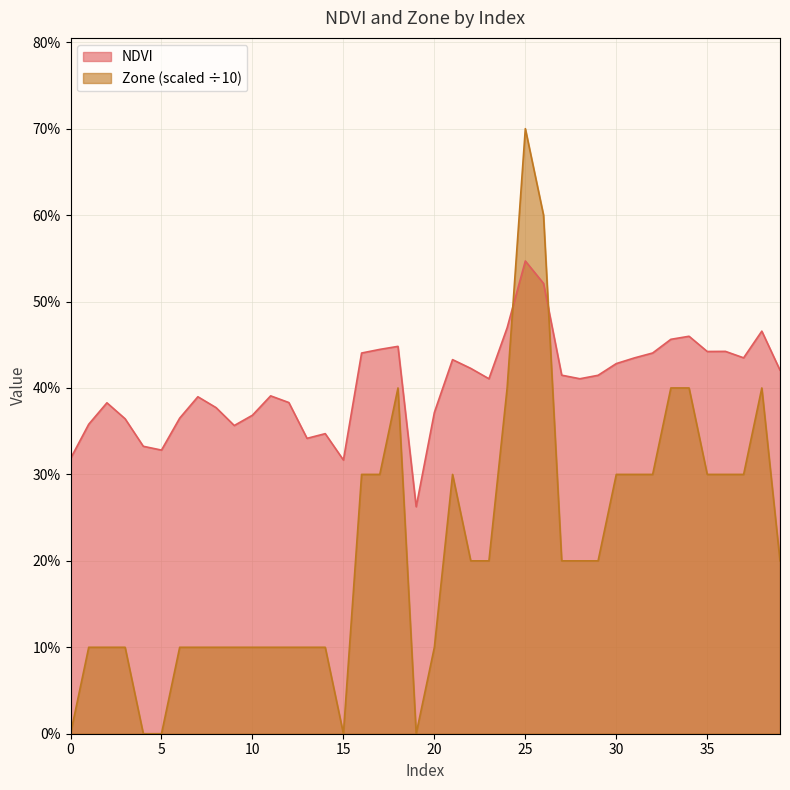

At which category is the sum across all series the highest?

25